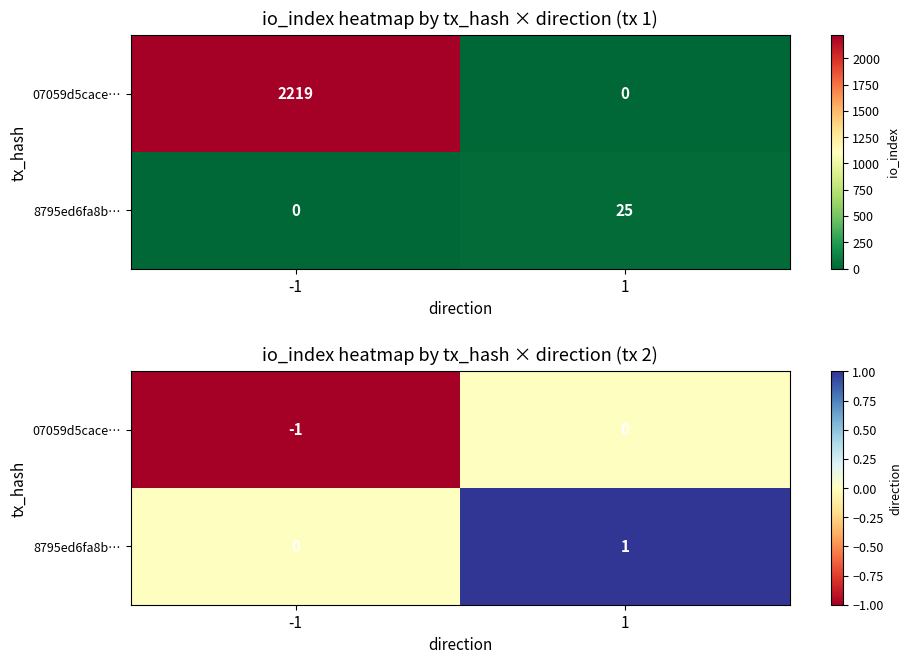

Is it true that 8795ed6fa8b… equals 0 at -1?

False